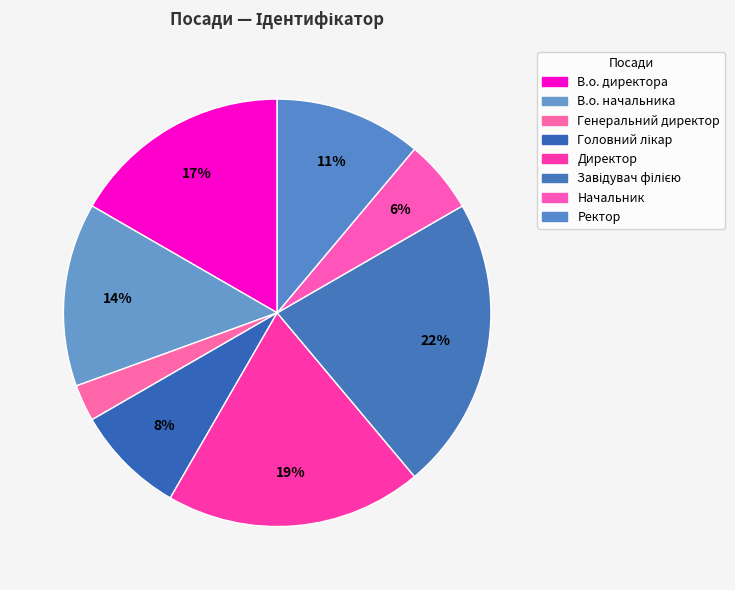

To the nearest percent, what is the difference between the Директор and Ректор slice percentages?

8%